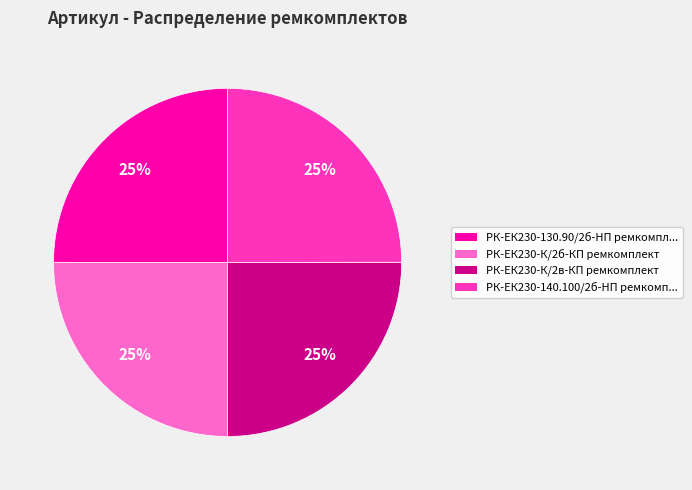

To the nearest percent, what is the average slice percentage?

25%